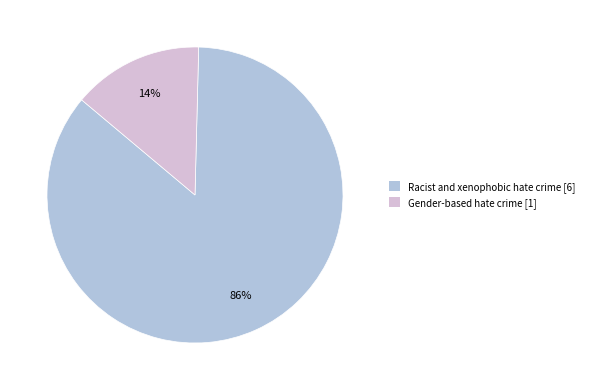

Does Gender-based hate crime represent more than half of the total?

No